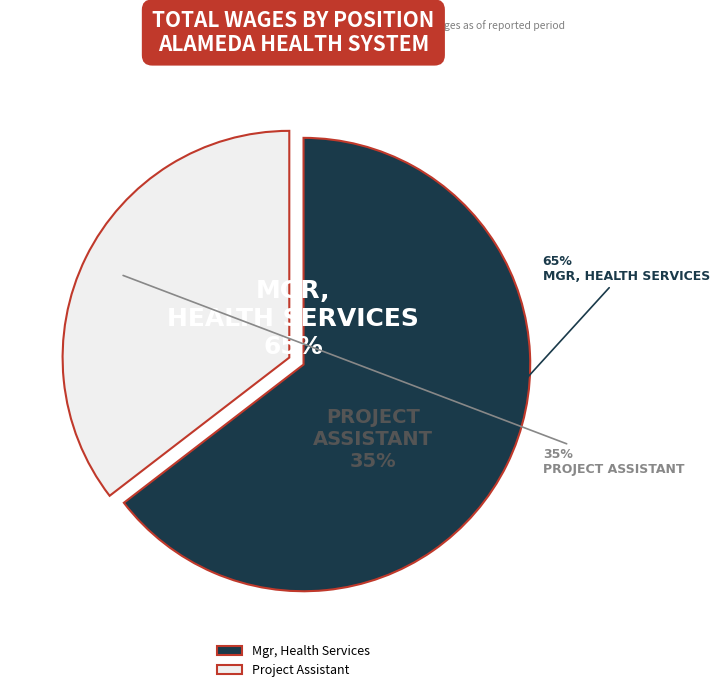

Do Project Assistant and Mgr, Health Services together represent more than half of the pie?

Yes